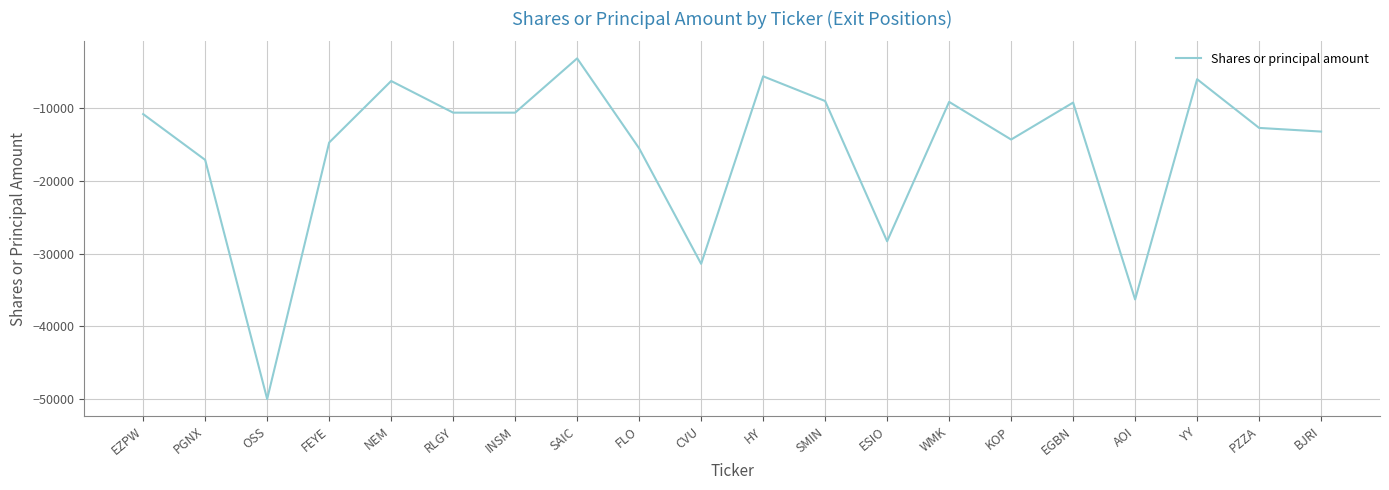

Is it true that the value at BJRI is -13202?

True